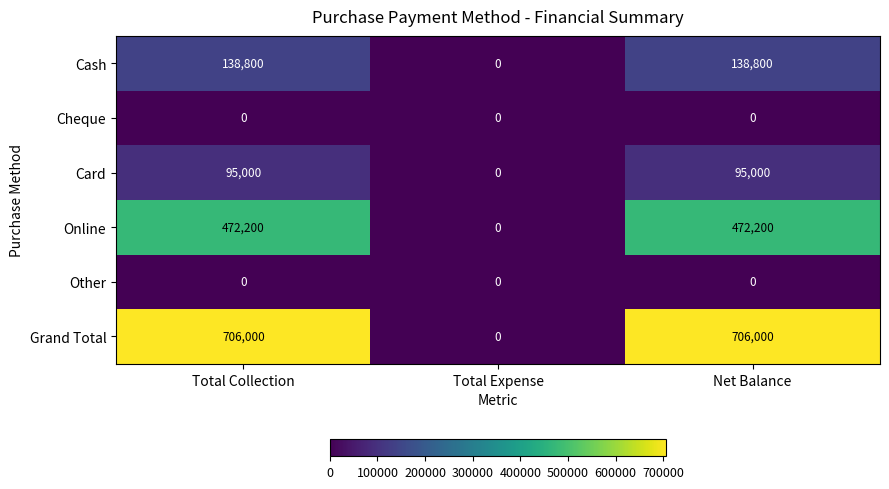

Which series has the largest total across all categories?

Grand Total